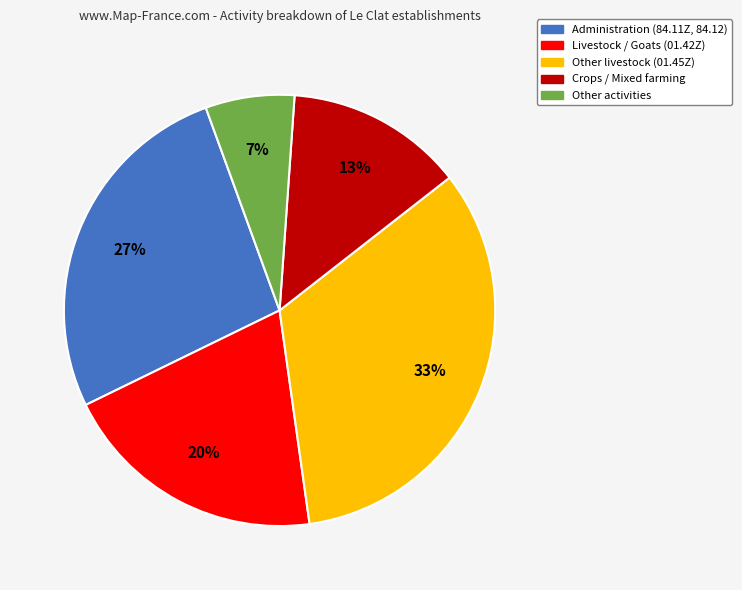

Is there a majority slice in this chart?

No